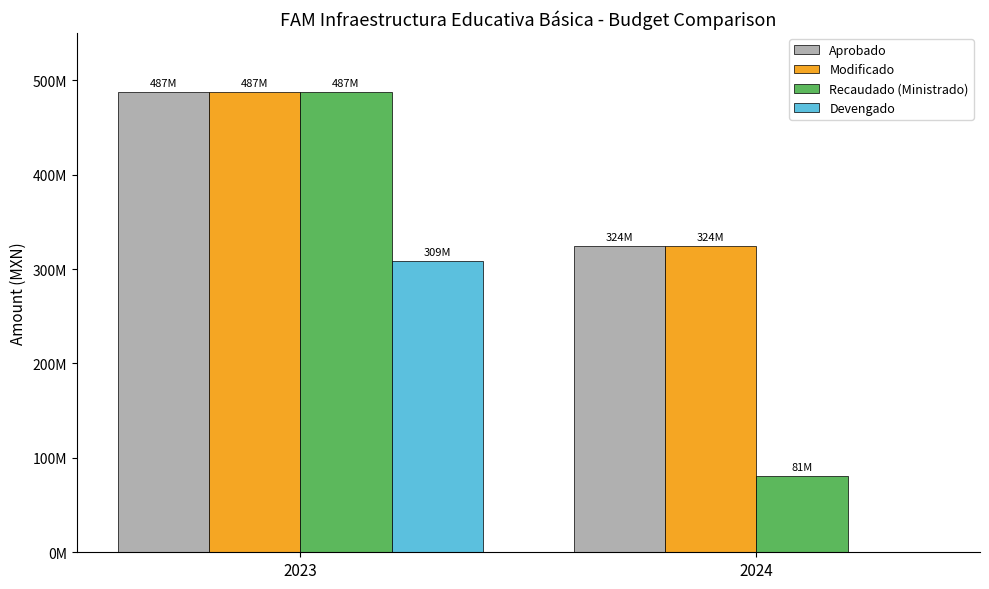

At how many categories does at least one series exceed 415211866?

1